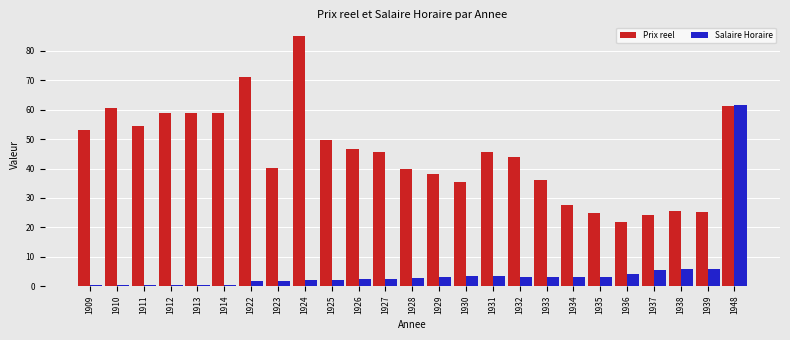

Which label corresponds to the largest value in the chart?

1924